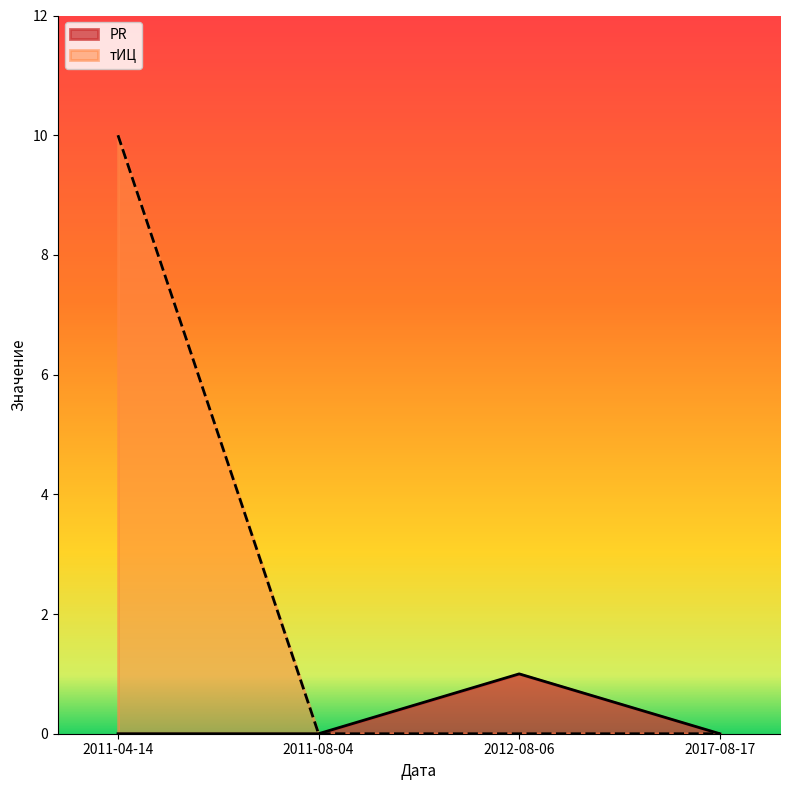

How many series are shown in this chart?

2